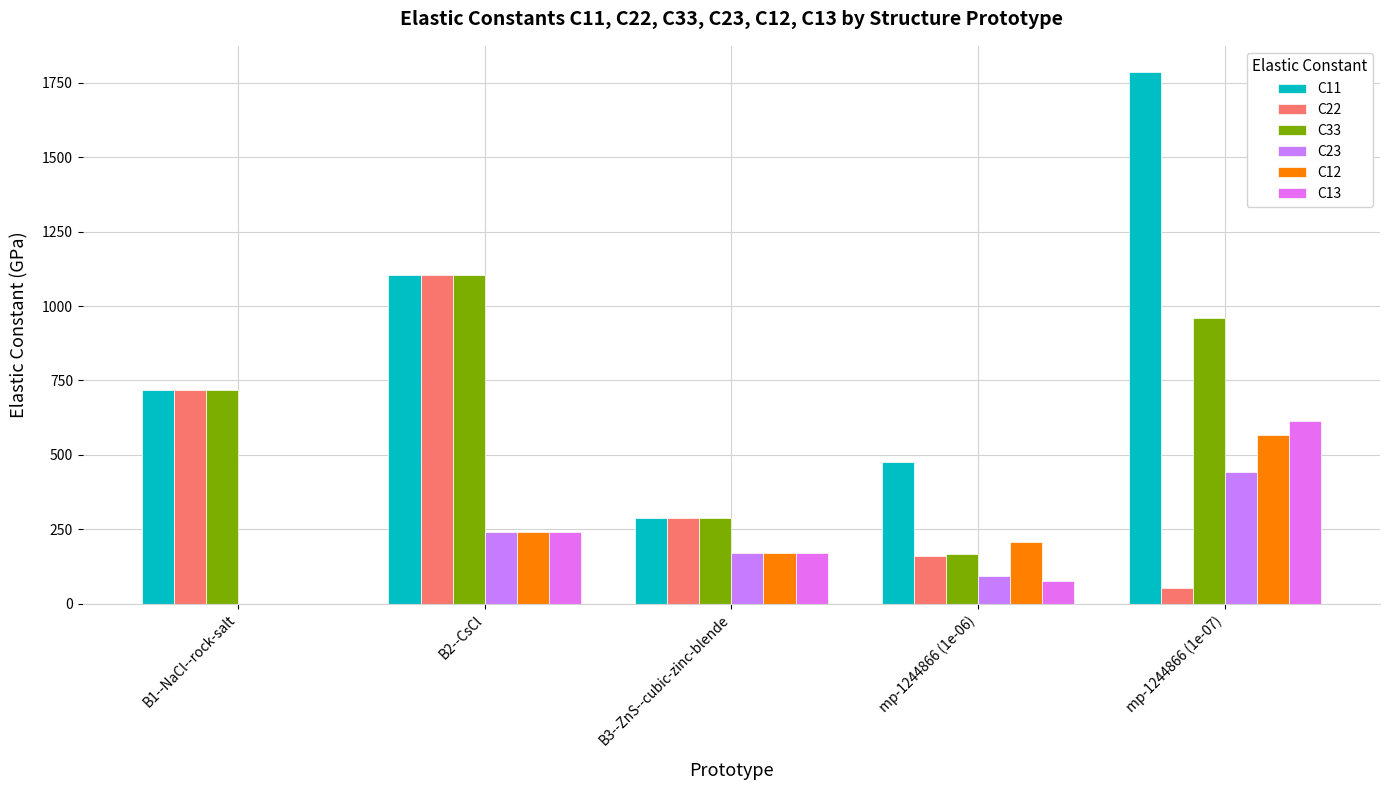

The value of C11 at mp-1244866 (1e-06) is 741.0. True or false?

False